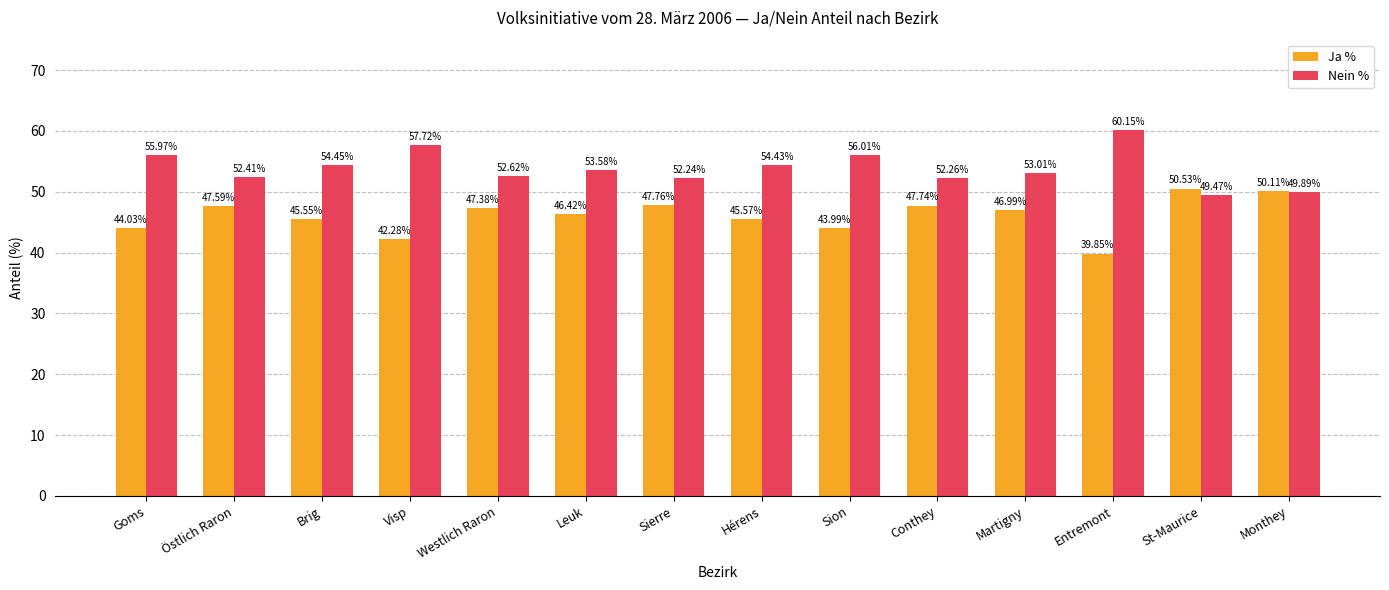

What is the highest value of the Ja % series?

50.5